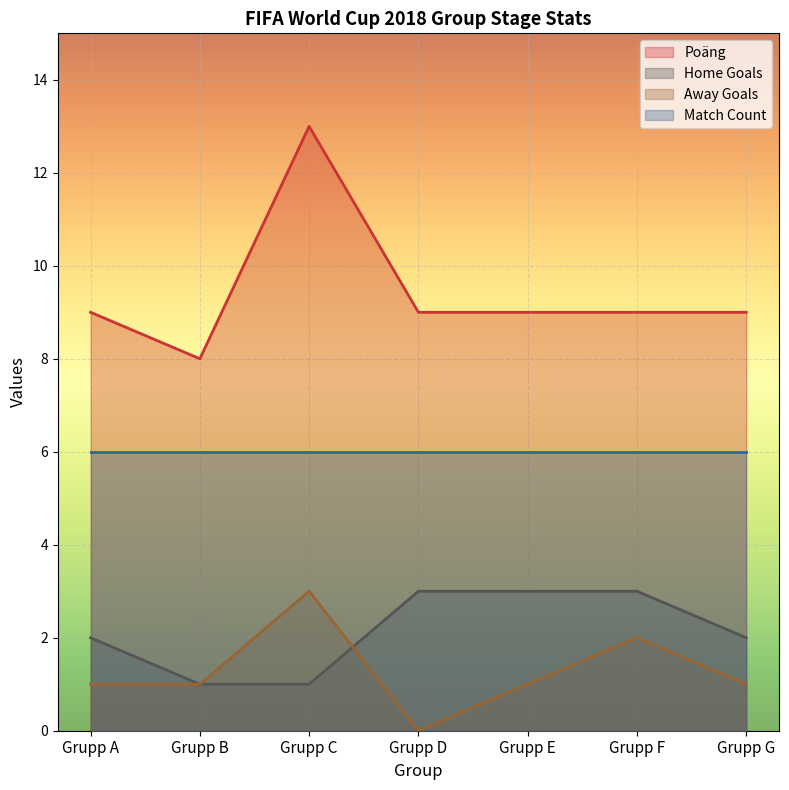

In Away Goals, how many points are lower than both neighbors (excluding endpoints)?

1